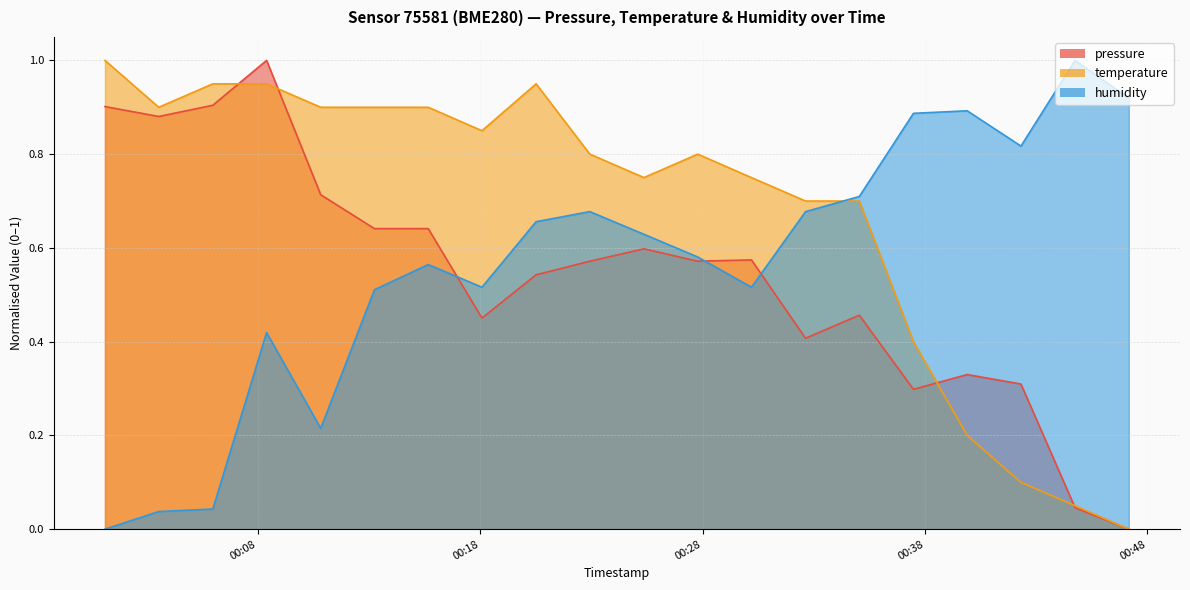

Which has a higher value, 2023-02-15T00:47:10 or 2023-02-15T00:35:03?

2023-02-15T00:35:03